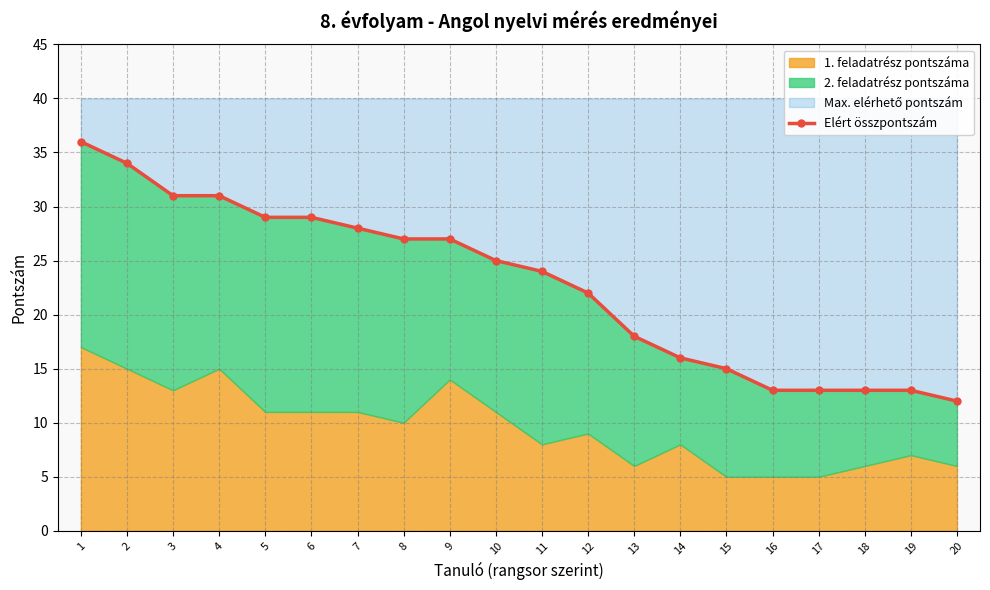

List the labels in order of value, largest first.

1, 2, 3, 4, 5, 6, 7, 8, 9, 10, 11, 12, 13, 14, 15, 16, 17, 18, 19, 20